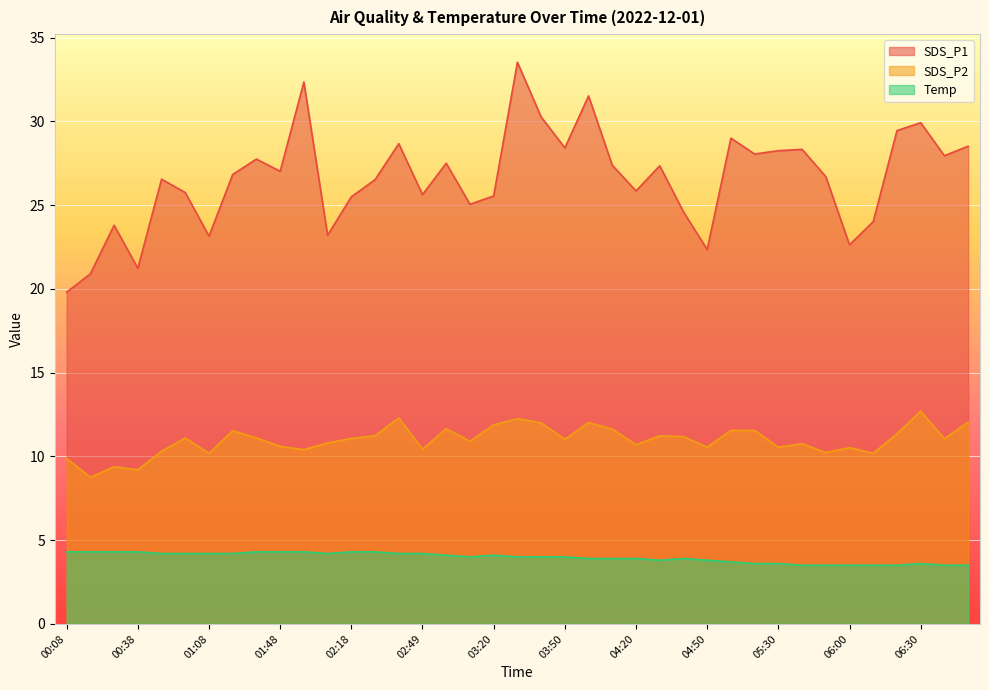

What is the average value of the SDS_P2 series?

11.0